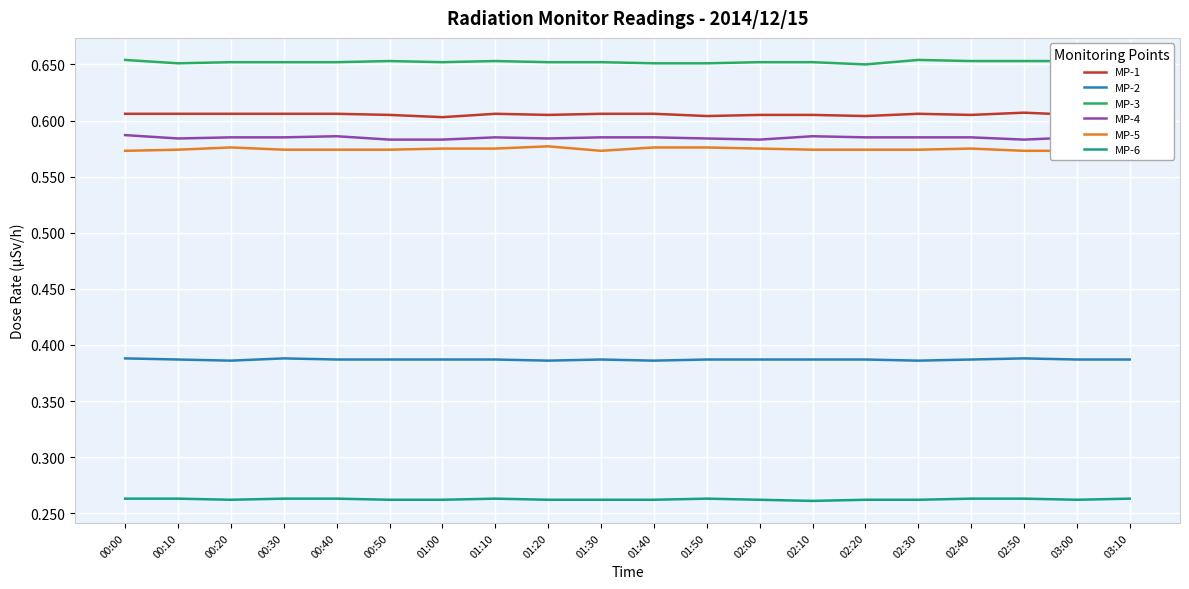

Which category has the highest value in the MP-4 series?

00:00